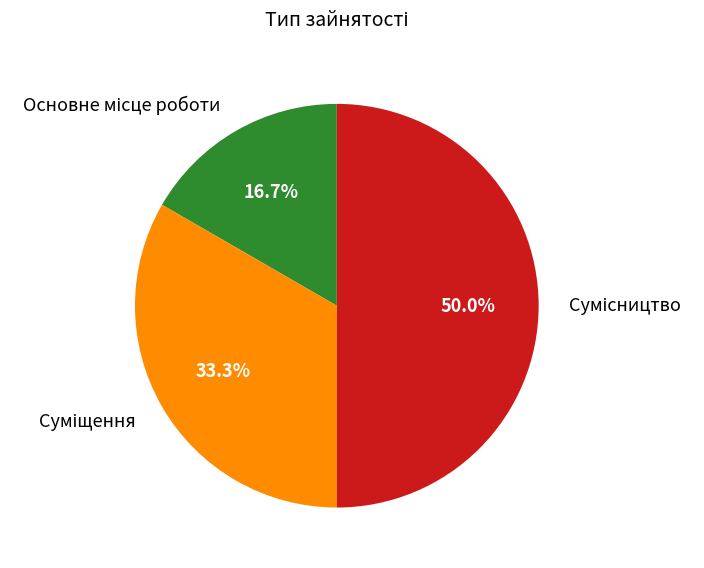

Rank the categories by value from highest to lowest.

Сумісництво, Суміщення, Основне місце роботи